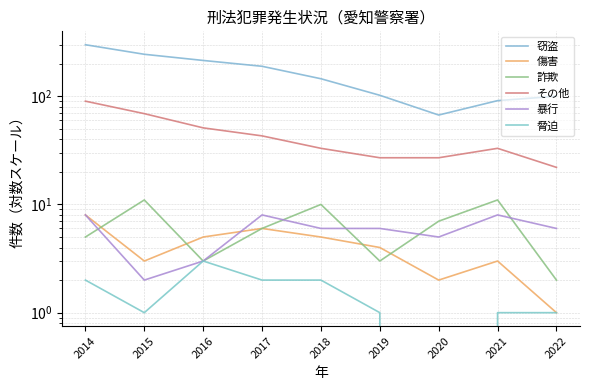

Reading left to right, transcribe all the data shown in this chart.

窃盗: 2014=299	2015=244	2016=214	2017=189	2018=145	2019=102	2020=67	2021=91	2022=100
傷害: 2014=8	2015=3	2016=5	2017=6	2018=5	2019=4	2020=2	2021=3	2022=1
詐欺: 2014=5	2015=11	2016=3	2017=6	2018=10	2019=3	2020=7	2021=11	2022=2
その他: 2014=90	2015=69	2016=51	2017=43	2018=33	2019=27	2020=27	2021=33	2022=22
暴行: 2014=8	2015=2	2016=3	2017=8	2018=6	2019=6	2020=5	2021=8	2022=6
脅迫: 2014=2	2015=1	2016=3	2017=2	2018=2	2019=1	2020=0	2021=1	2022=1